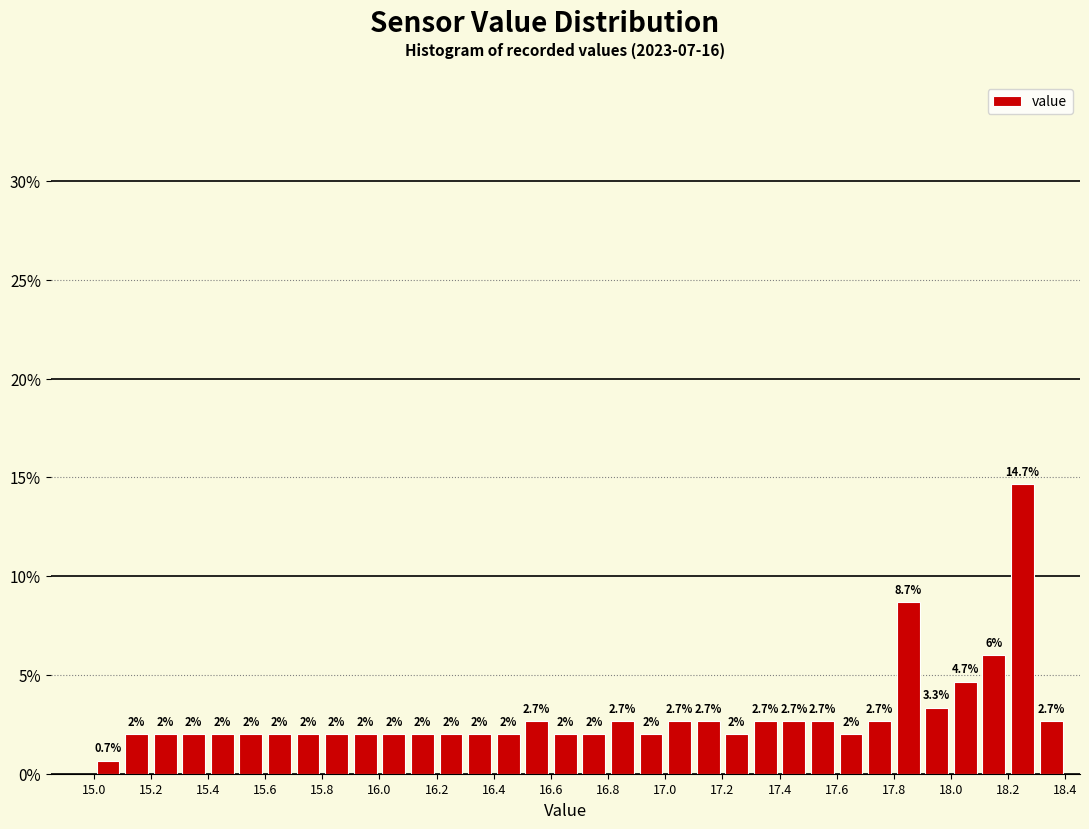

Reading left to right, transcribe this chart: for each bar, give the range it covers on the x-axis and its height.

15.0 to 15.1: 0.7
15.1 to 15.2: 2.0
15.2 to 15.3: 2.0
15.3 to 15.4: 2.0
15.4 to 15.5: 2.0
15.5 to 15.6: 2.0
15.6 to 15.7: 2.0
15.7 to 15.8: 2.0
15.8 to 15.9: 2.0
15.9 to 16.0: 2.0
16.0 to 16.1: 2.0
16.1 to 16.2: 2.0
16.2 to 16.3: 2.0
16.3 to 16.4: 2.0
16.4 to 16.5: 2.0
16.5 to 16.6: 2.7
16.6 to 16.7: 2.0
16.7 to 16.8: 2.0
16.8 to 16.9: 2.7
16.9 to 17.0: 2.0
17.0 to 17.1: 2.7
17.1 to 17.2: 2.7
17.2 to 17.3: 2.0
17.3 to 17.4: 2.7
17.4 to 17.5: 2.7
17.5 to 17.6: 2.7
17.6 to 17.7: 2.0
17.7 to 17.8: 2.7
17.8 to 17.9: 8.7
17.9 to 18.0: 3.3
18.0 to 18.1: 4.7
18.1 to 18.2: 6.0
18.2 to 18.3: 14.7
18.3 to 18.4: 2.7